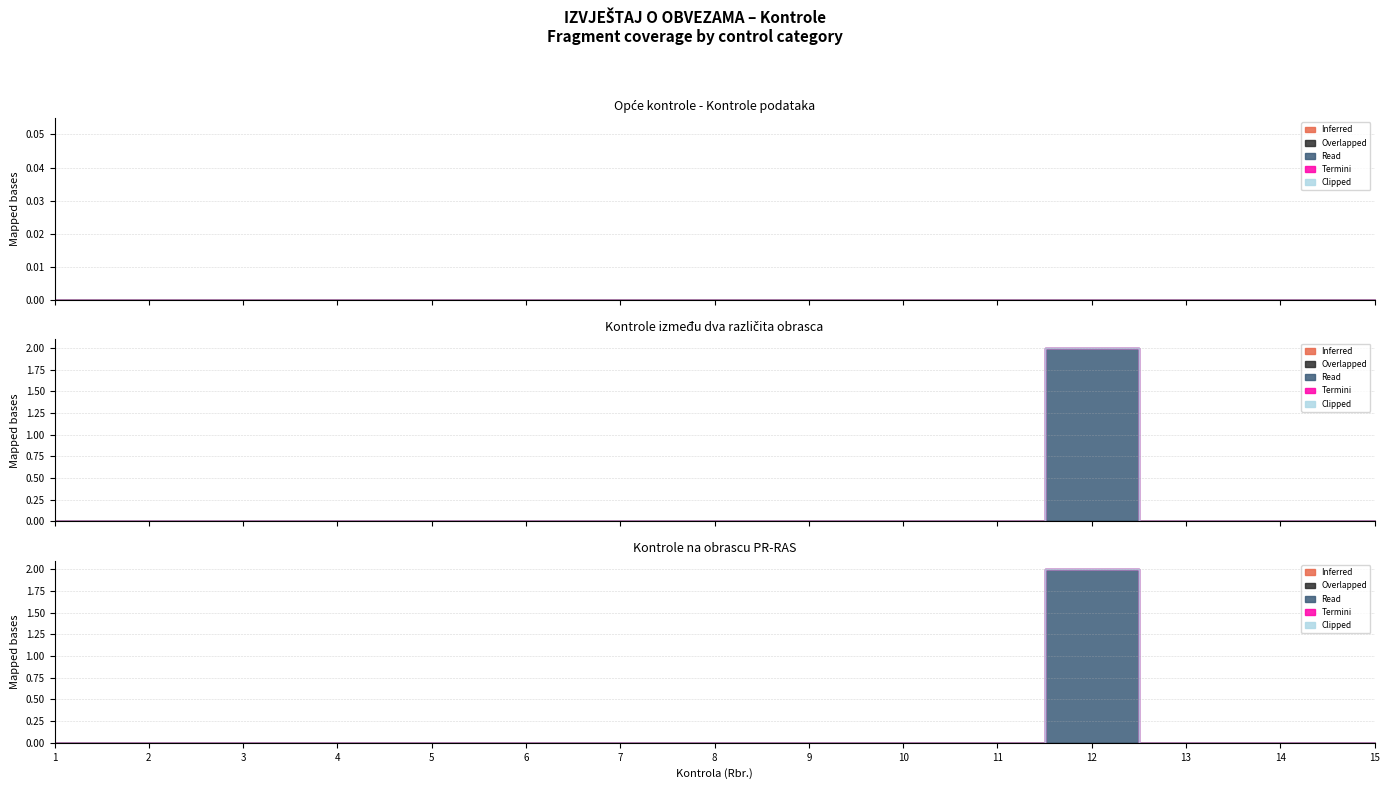

What is the maximum value shown in the chart?

2